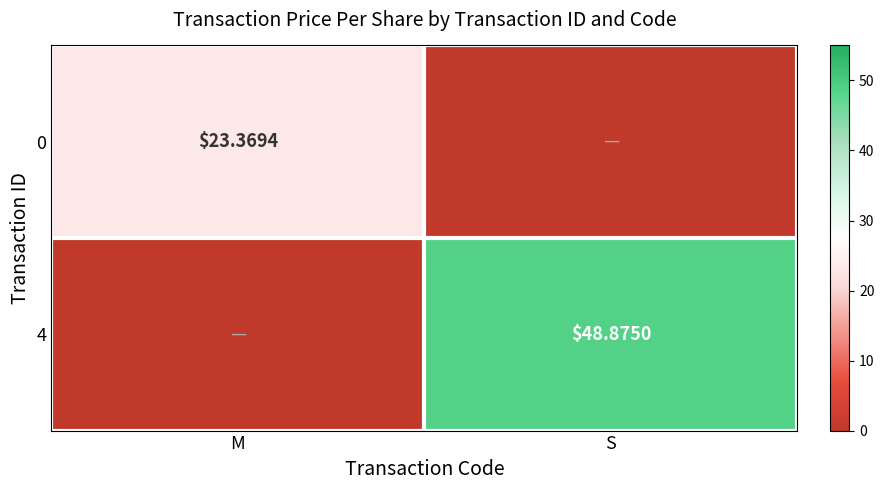

At how many categories does at least one series exceed 18?

2